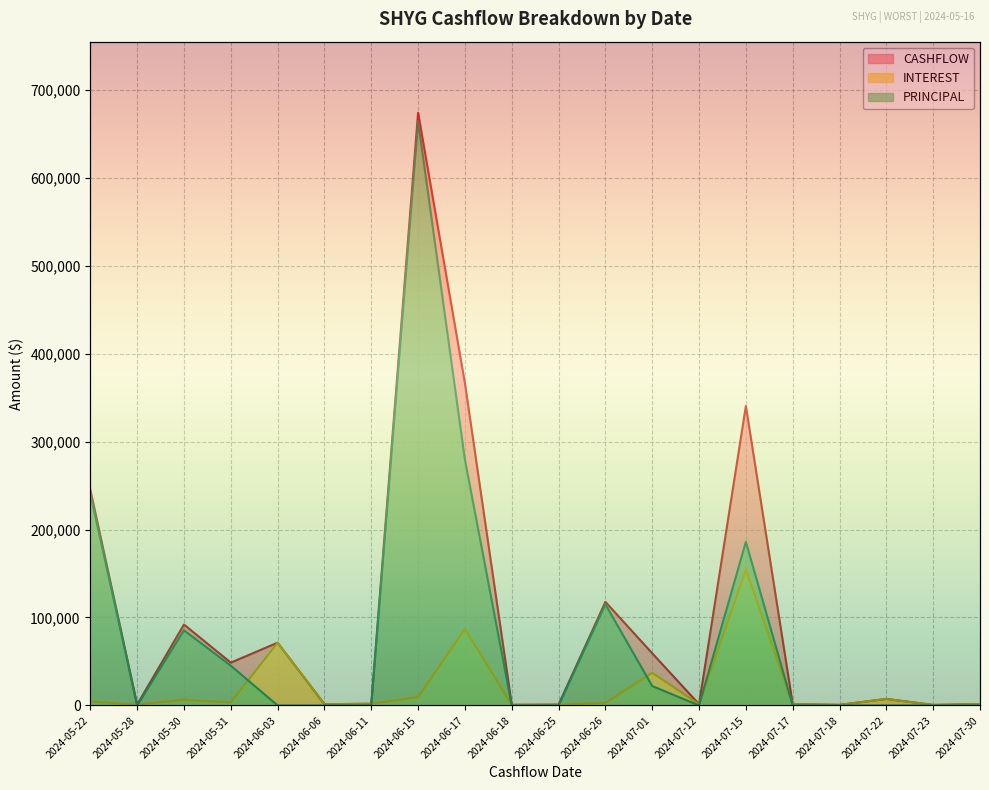

Is the value of CASHFLOW at 2024-05-22 greater than the value of PRINCIPAL at 2024-07-18?

Yes